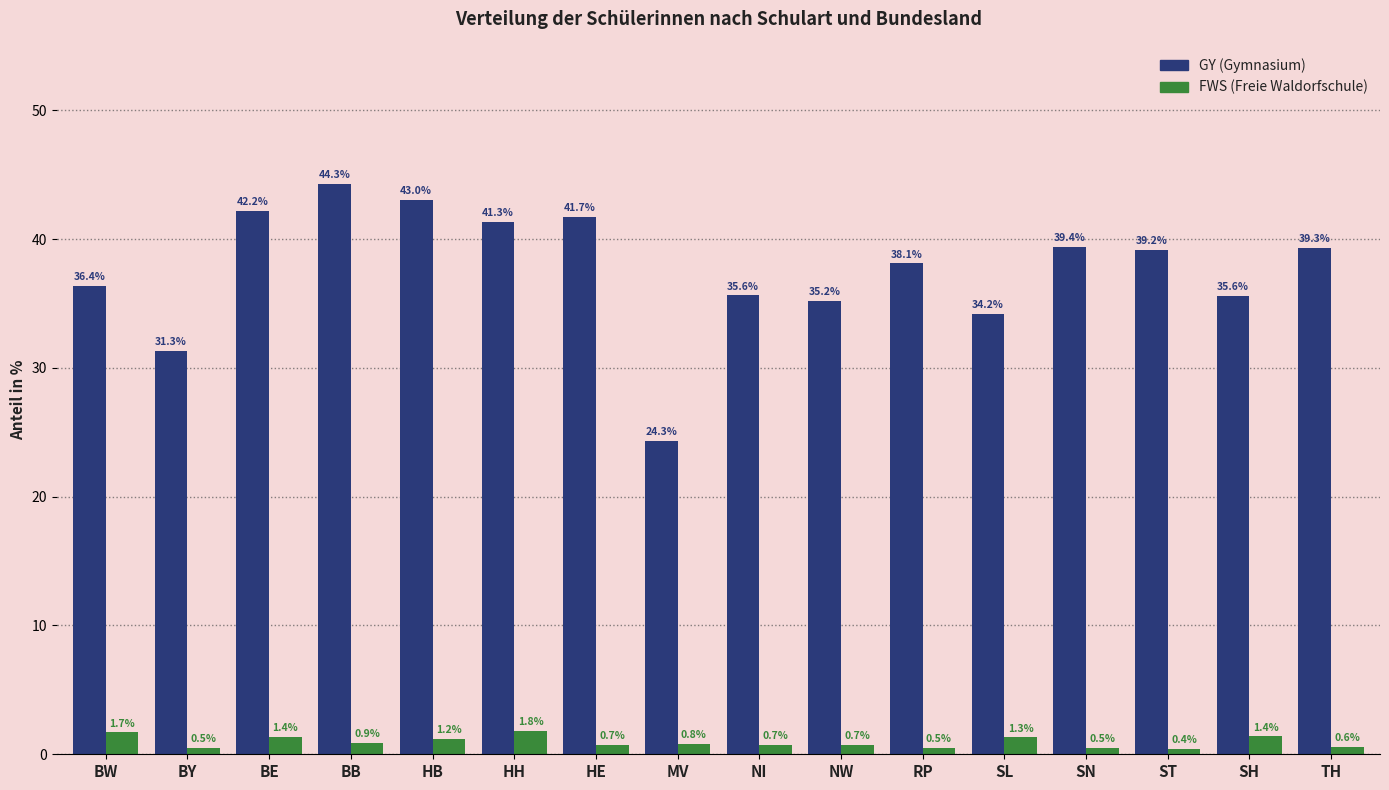

What is the spread (max minus min) of values at MV?

23.5